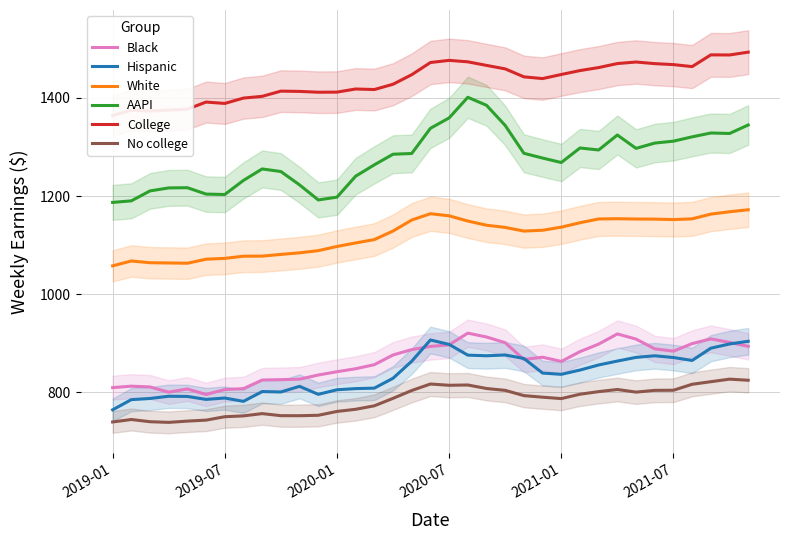

Which series has the largest range (max minus min)?

AAPI